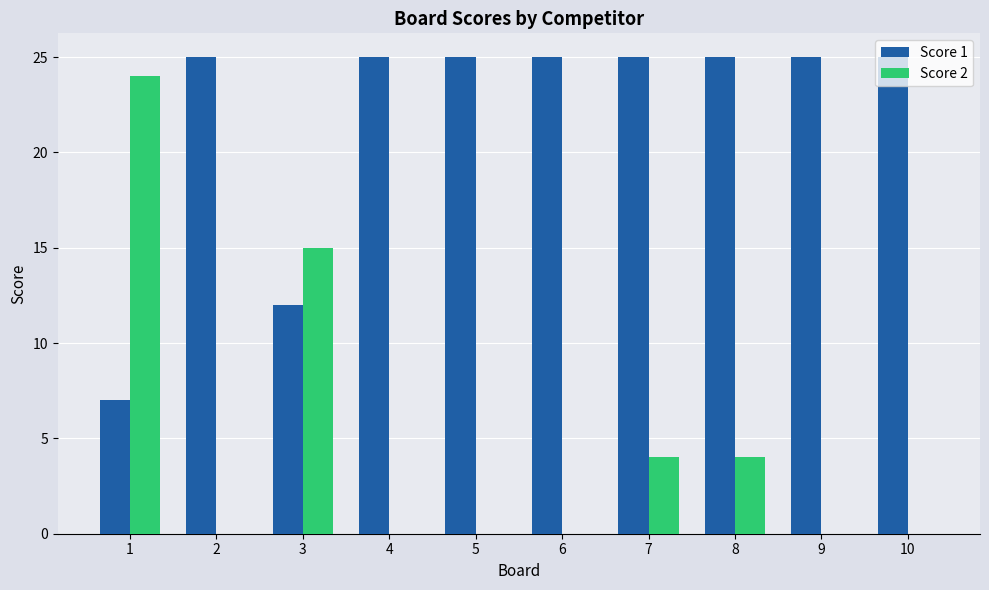

Reading right to left, list all the values displayed in this chart.

Score 1: 10=25	9=25	8=25	7=25	6=25	5=25	4=25	3=12	2=25	1=7
Score 2: 10=0	9=0	8=4	7=4	6=0	5=0	4=0	3=15	2=0	1=24